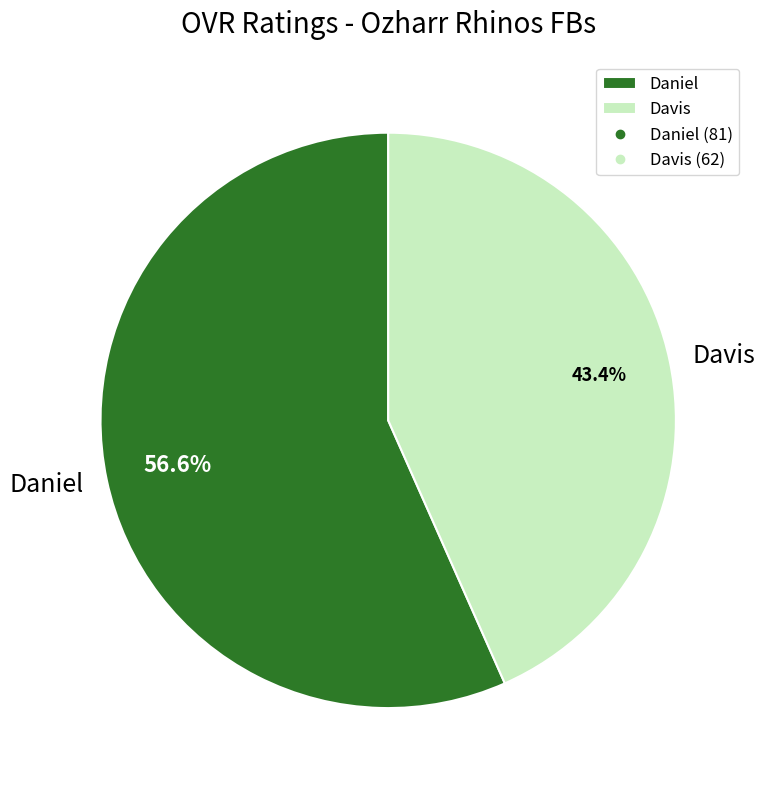

Which category accounts for the majority?

Daniel